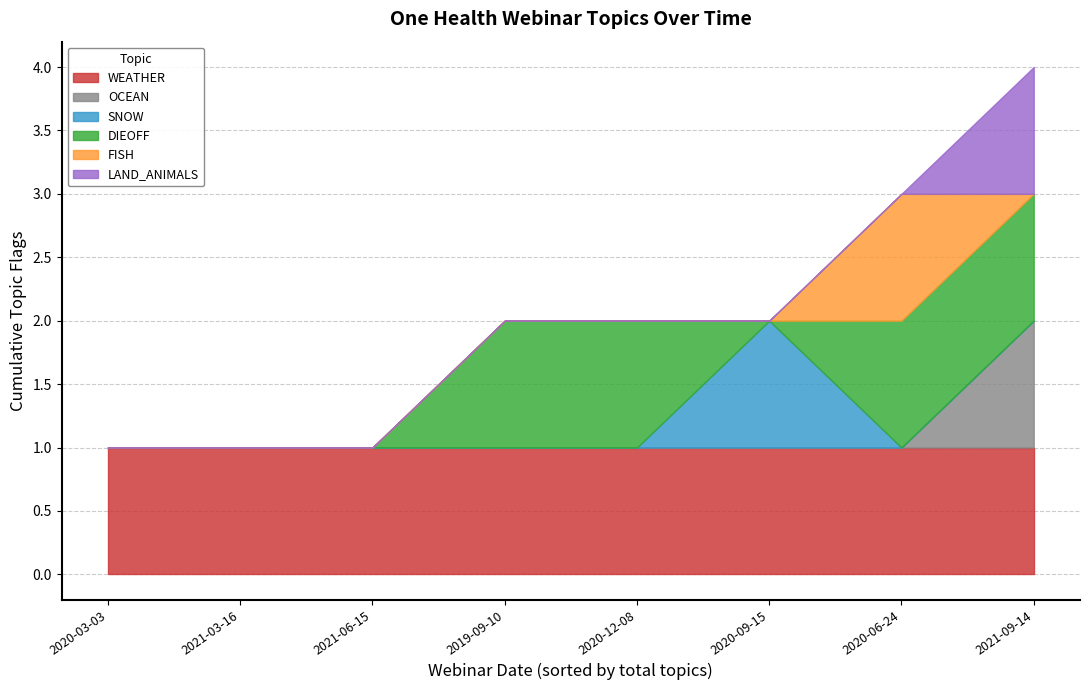

The DIEOFF series shows 0 at 2021-03-16. True or false?

False